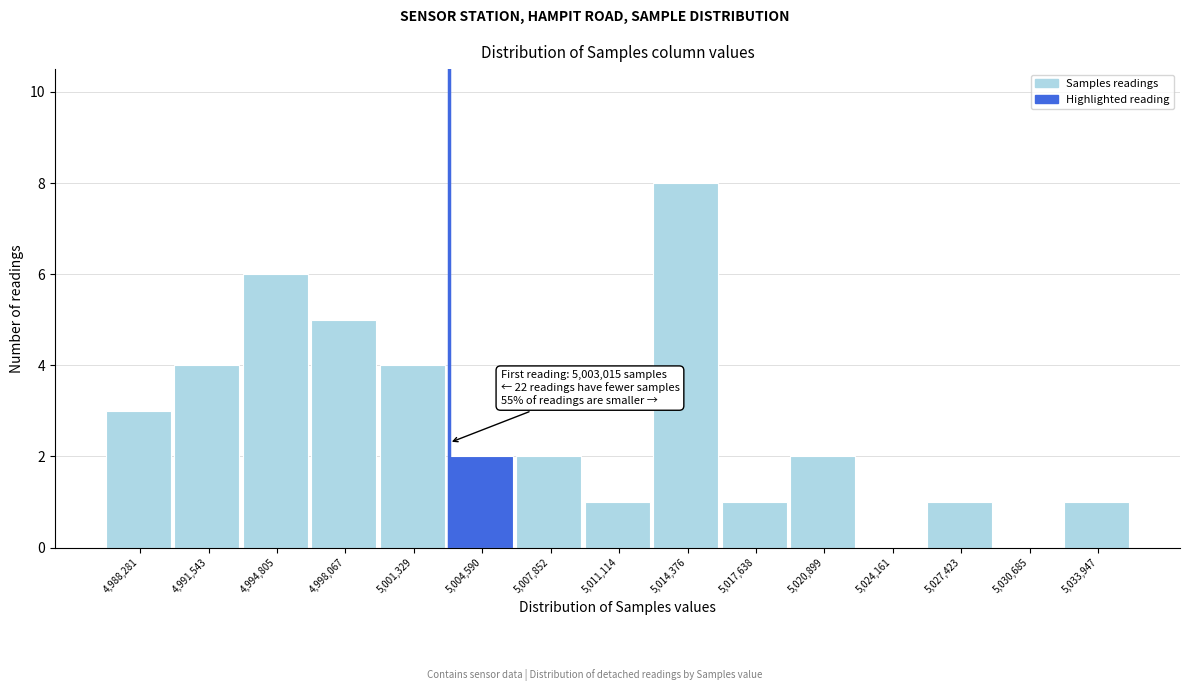

Over which range of the x-axis is the bar tallest?

5012500 to 5016000